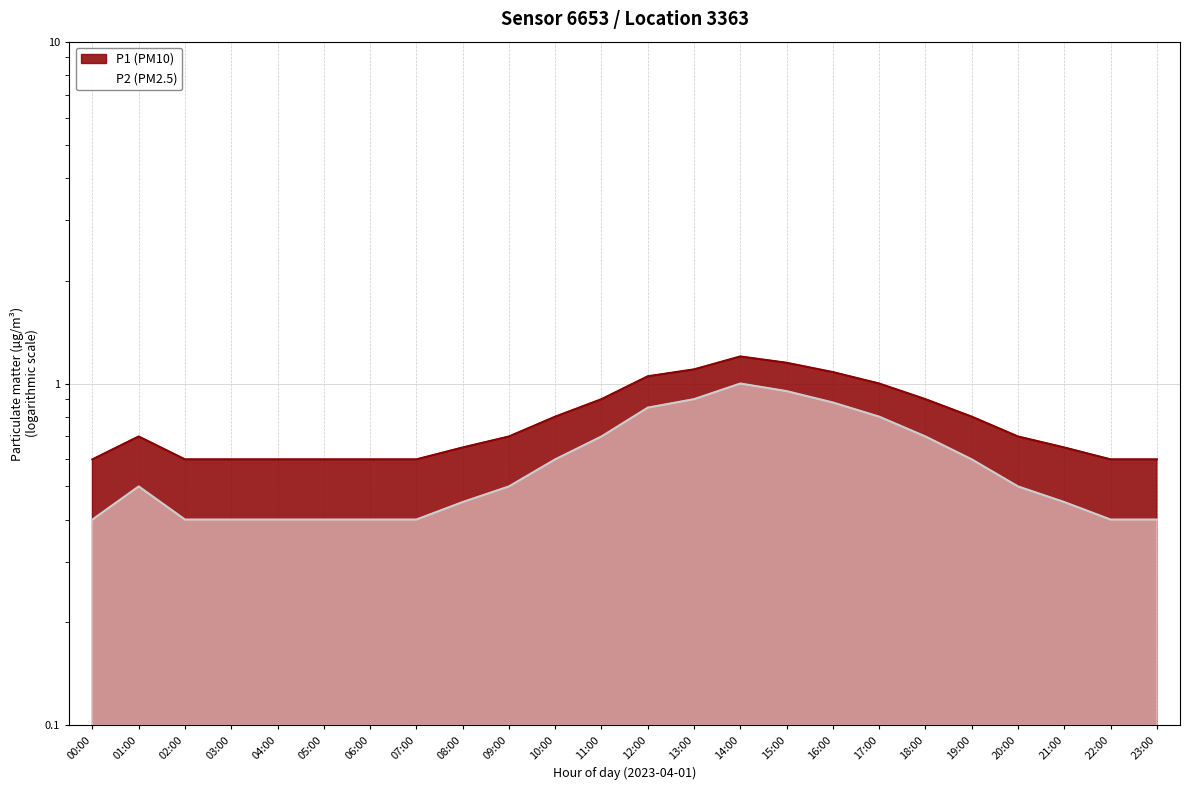

What is the total value across all series at 11:00?

1.6